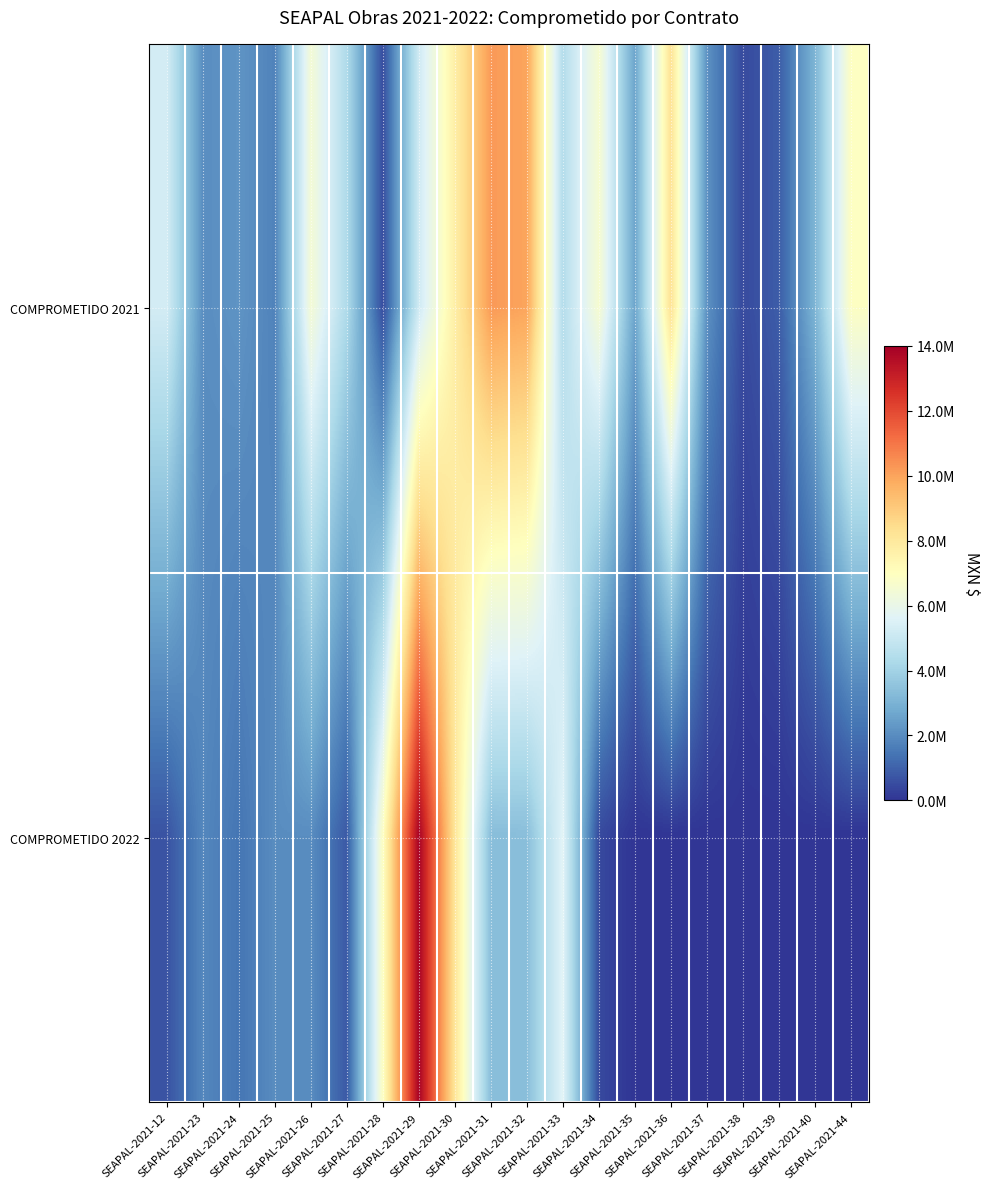

At which category is the sum across all series the highest?

SEAPAL-2021-29